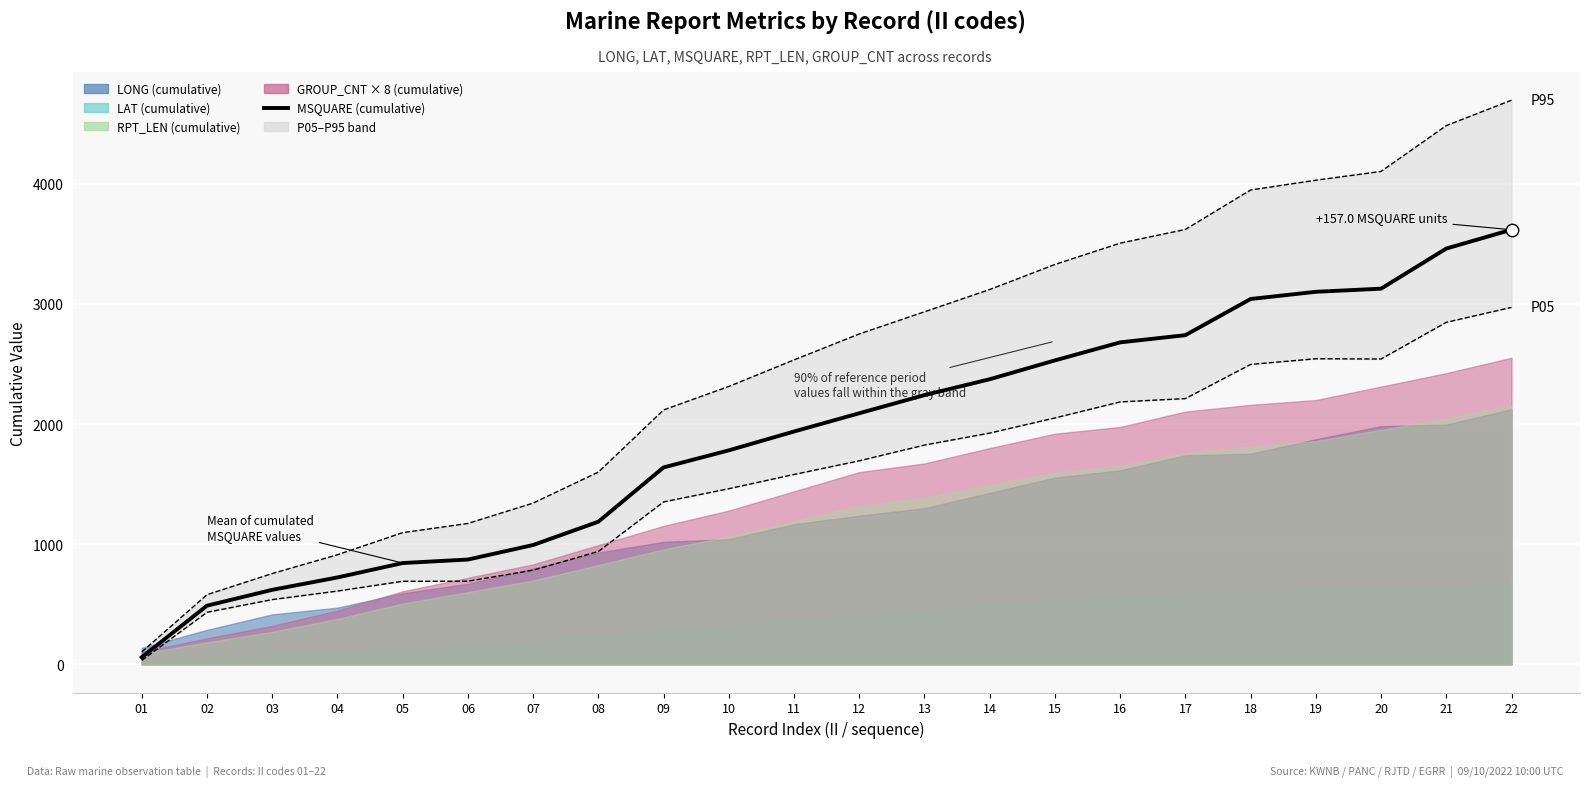

At which category is the sum across all series the highest?

22